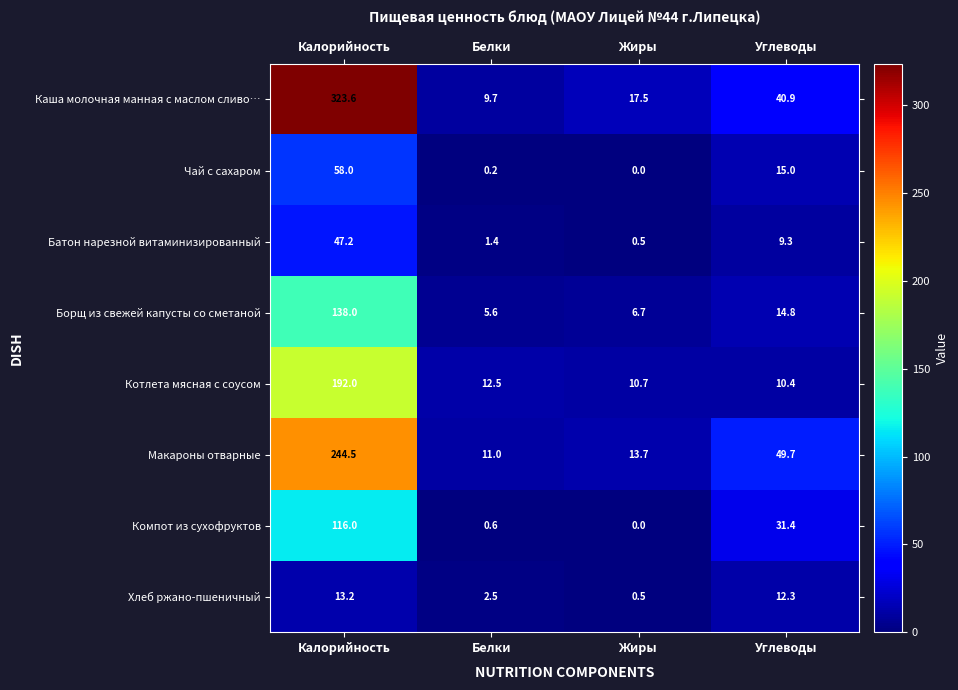

Where does the Макароны отварные series first go above 49?

Калорийность